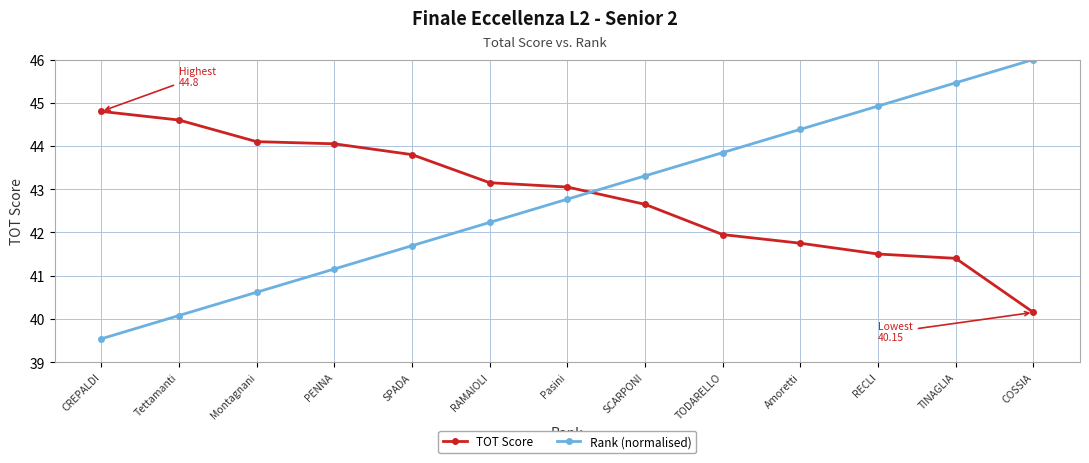

What is the value of the TOT Score point at the 11th from the left?

41.5